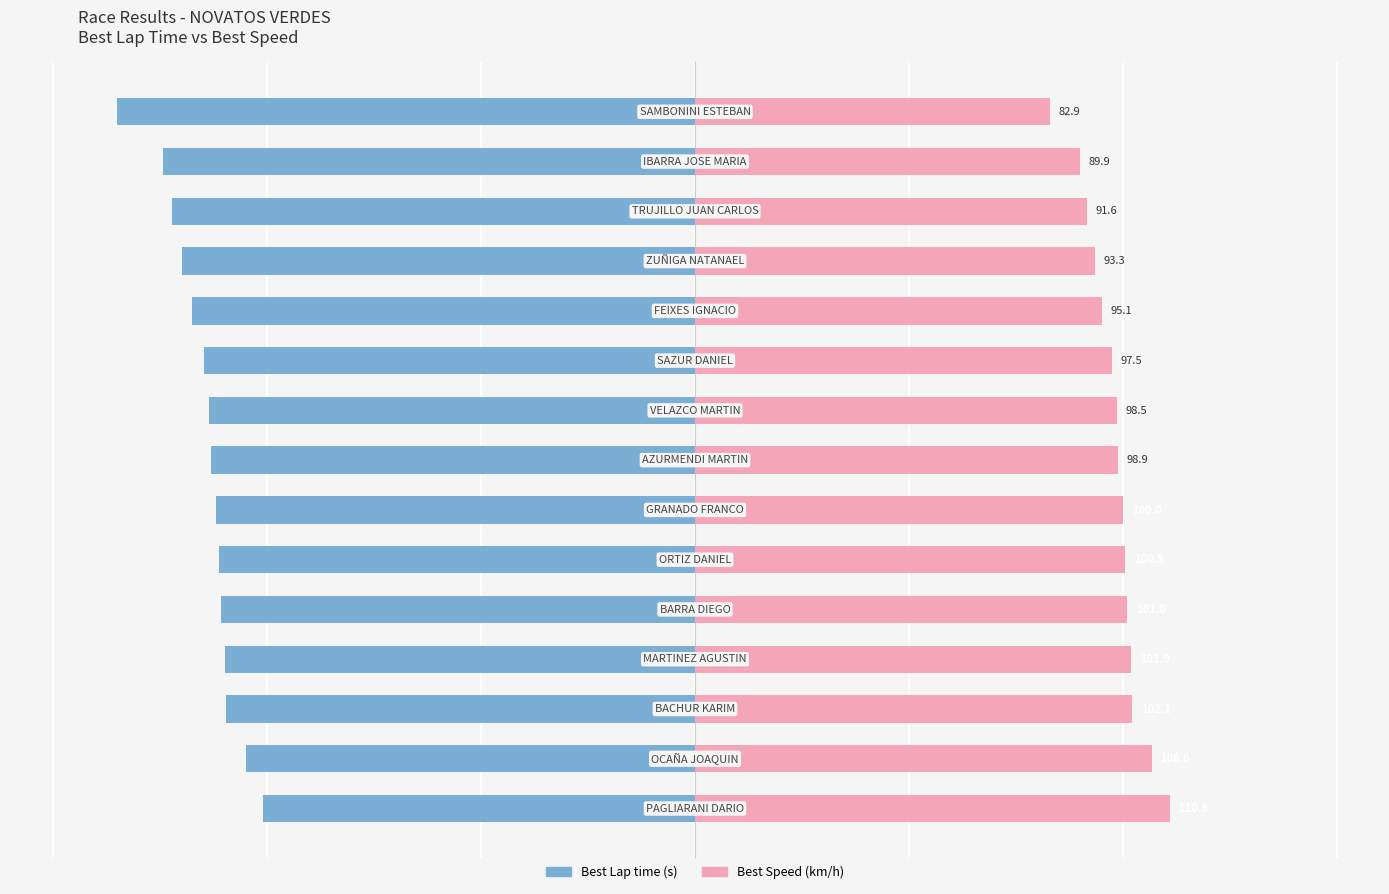

What is the difference between the highest and lowest values at 0?

211.7